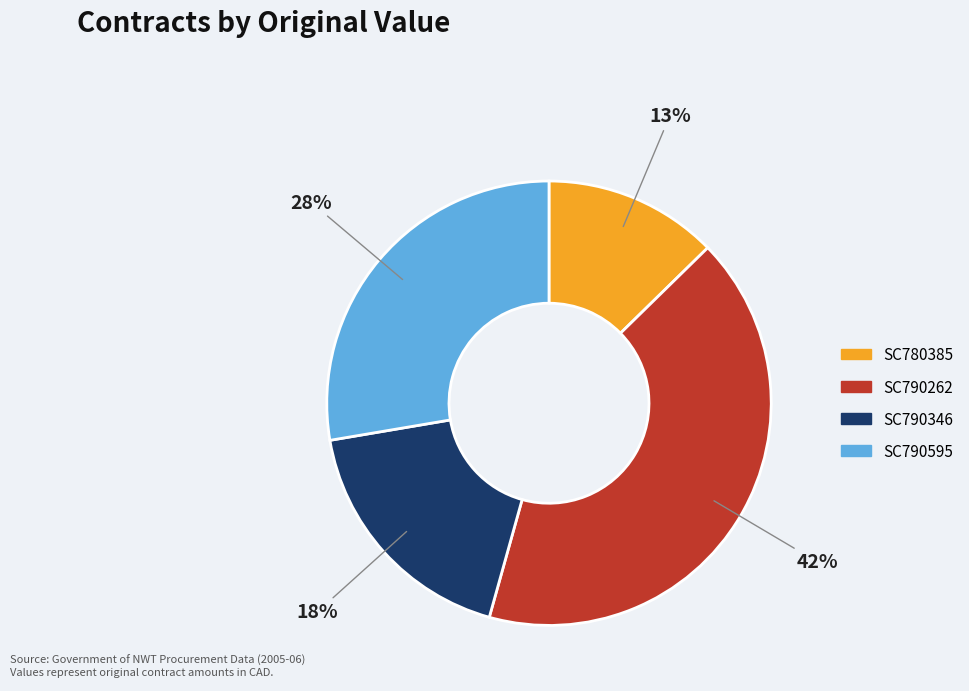

Between SC790595 and SC790262, which is larger?

SC790262